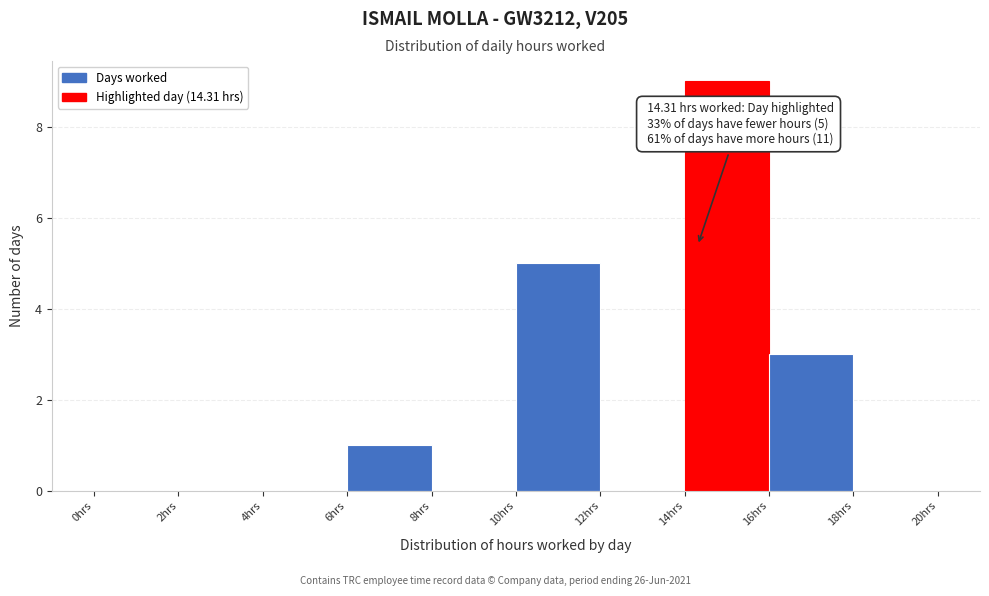

Over which range of the x-axis is the bar tallest?

14 to 16